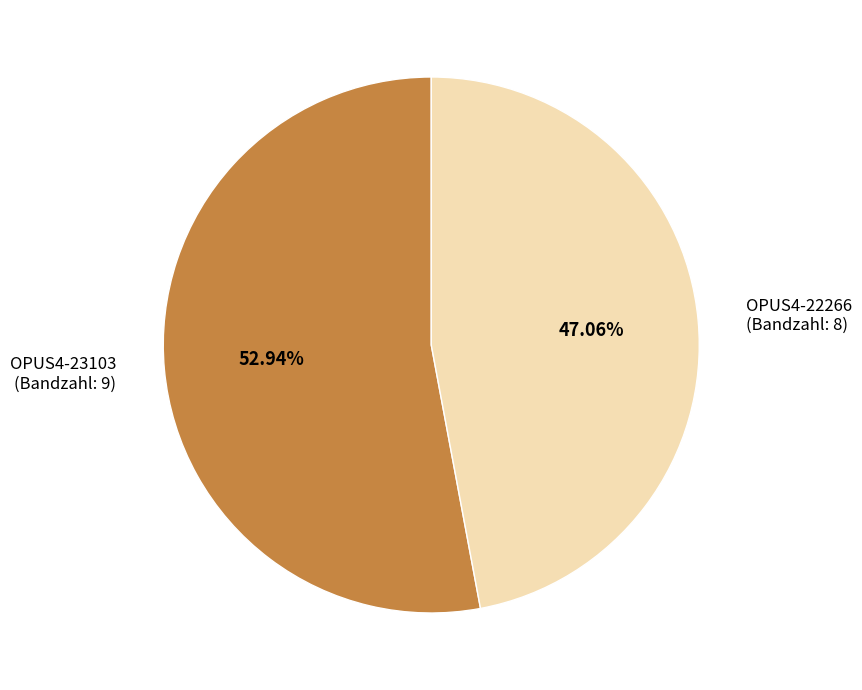

Does any single category account for the majority?

Yes